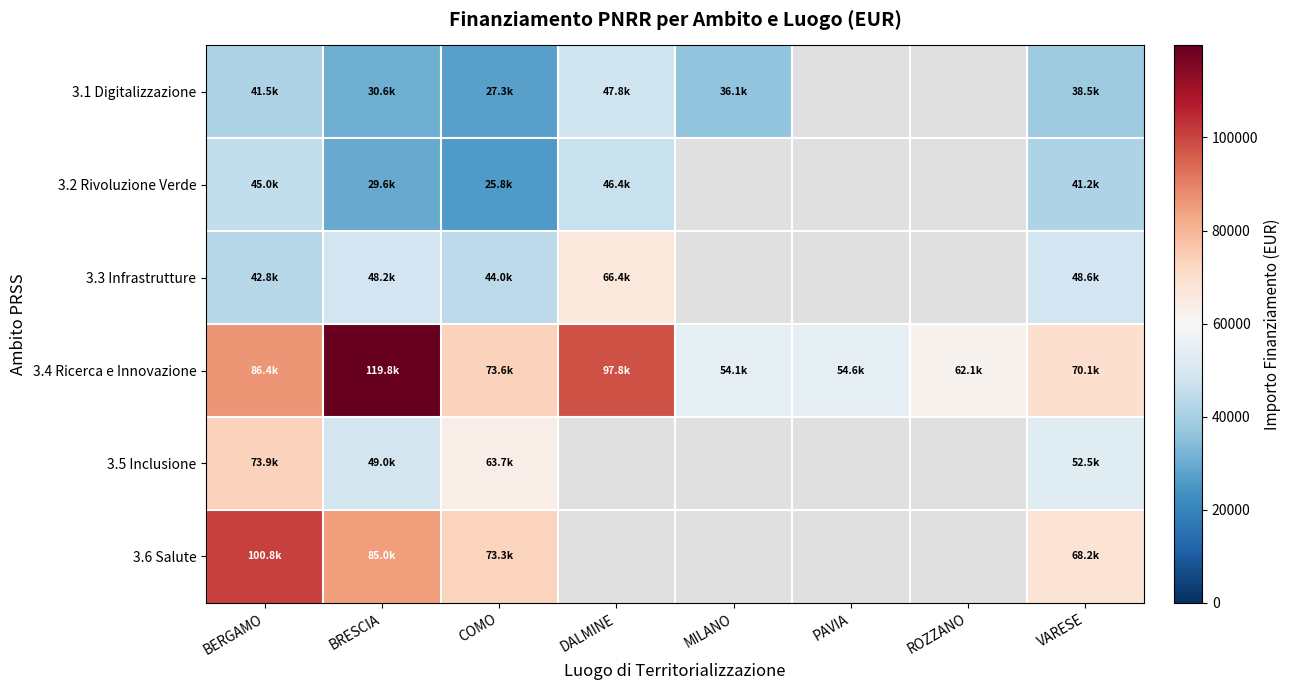

At how many categories does at least one series exceed 54079?

8